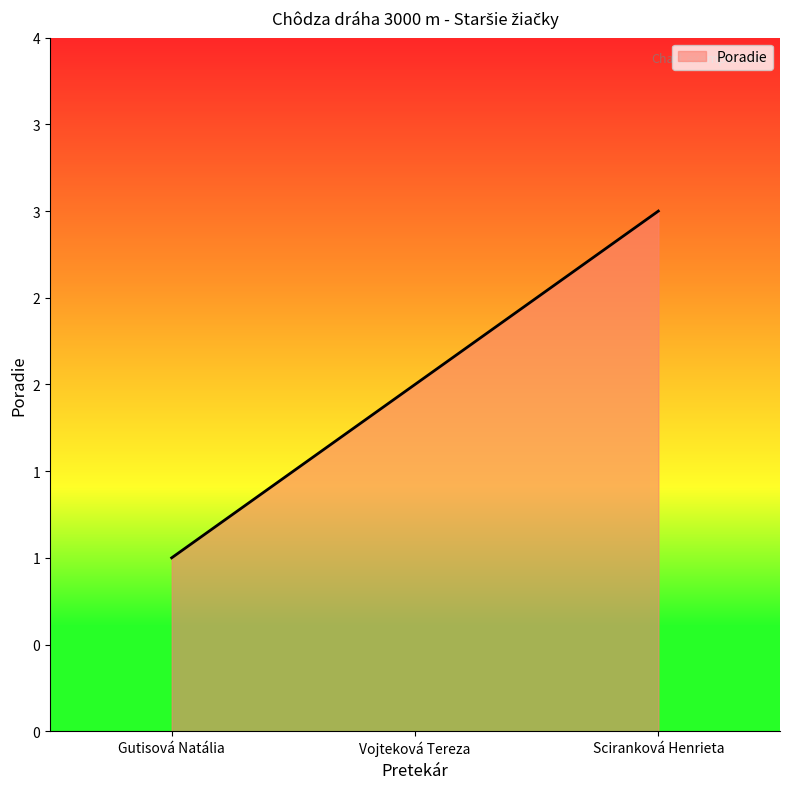

Is this an area chart (filled region under the line)?

Yes